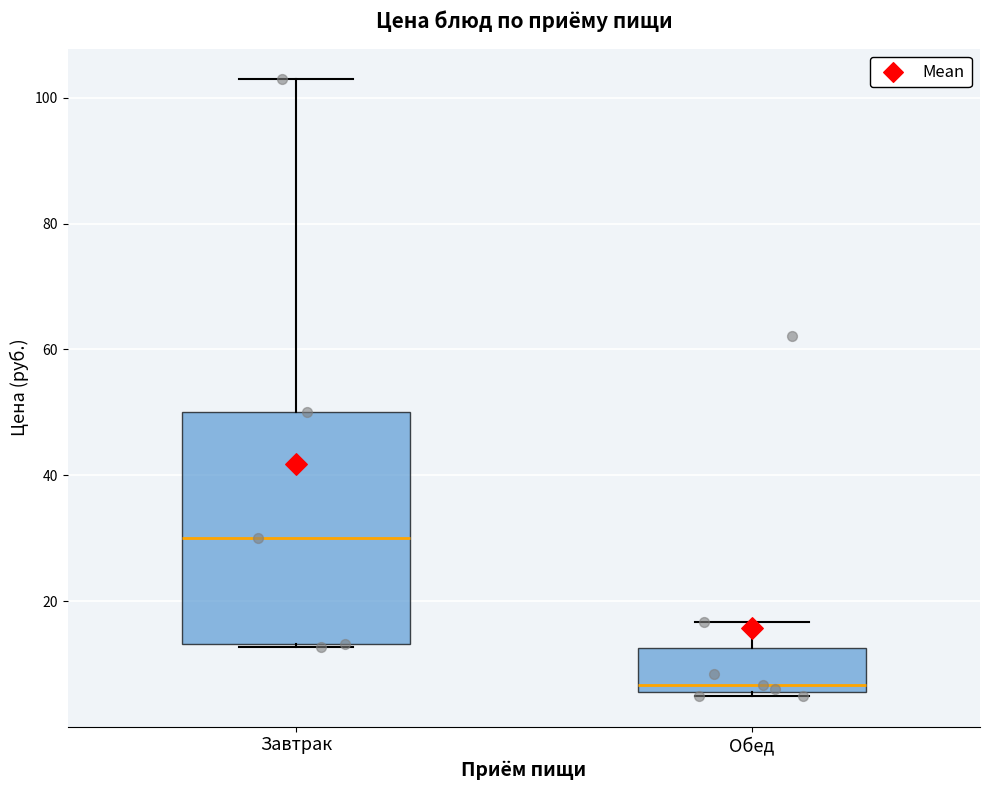

Which box has the highest median line?

Завтрак